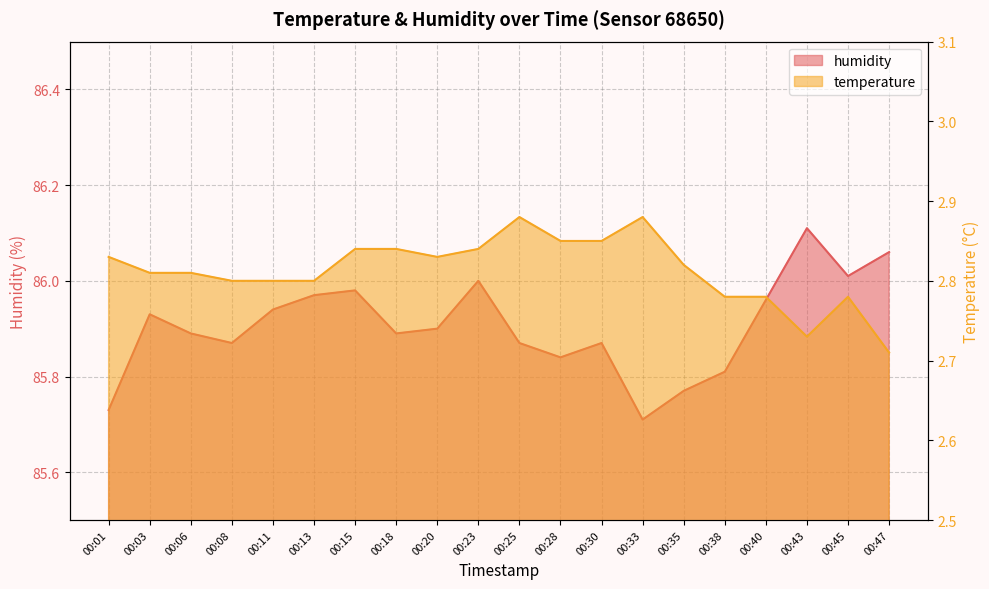

Rank the series by their maximum value, from highest to lowest.

humidity, temperature